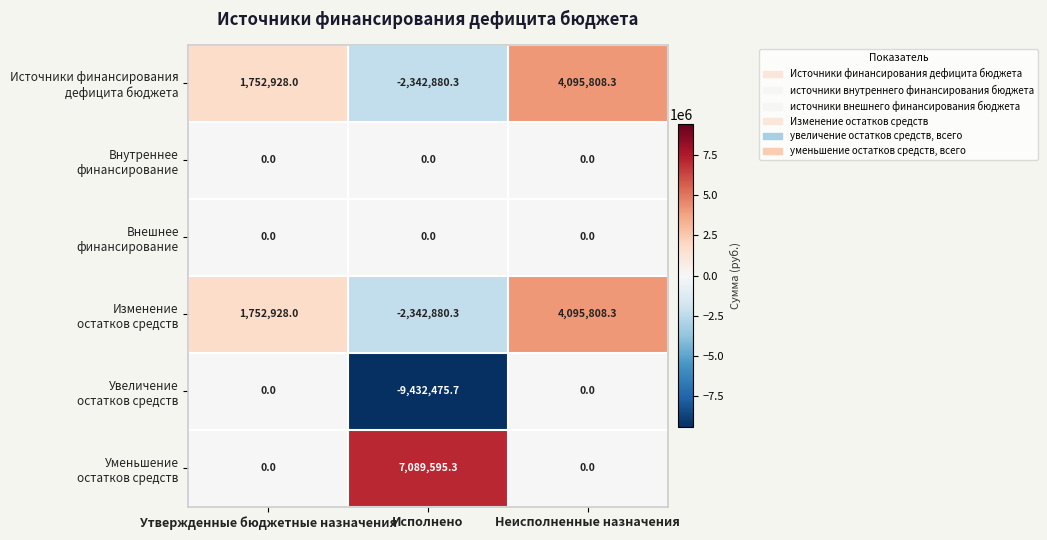

What is the spread (max minus min) of values at Исполнено?

16522071.0